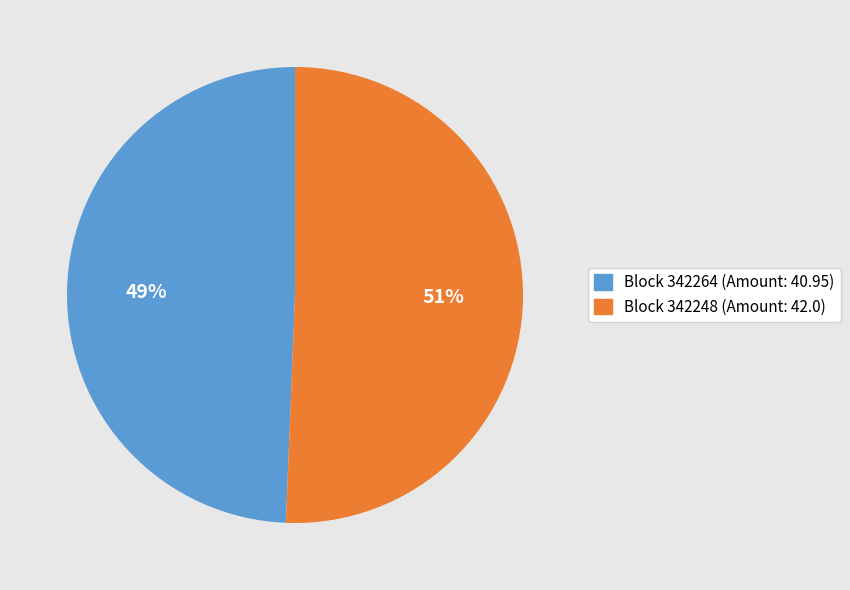

Which has a higher value, Block 342248 (Amount: 42.0) or Block 342264 (Amount: 40.95)?

Block 342248 (Amount: 42.0)